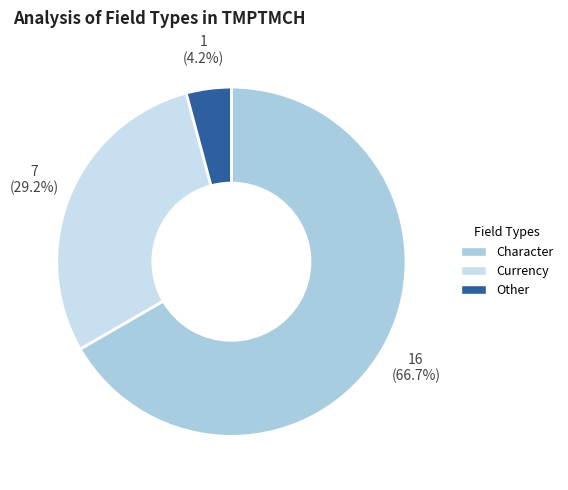

Which has a higher value, Currency or Character?

Character